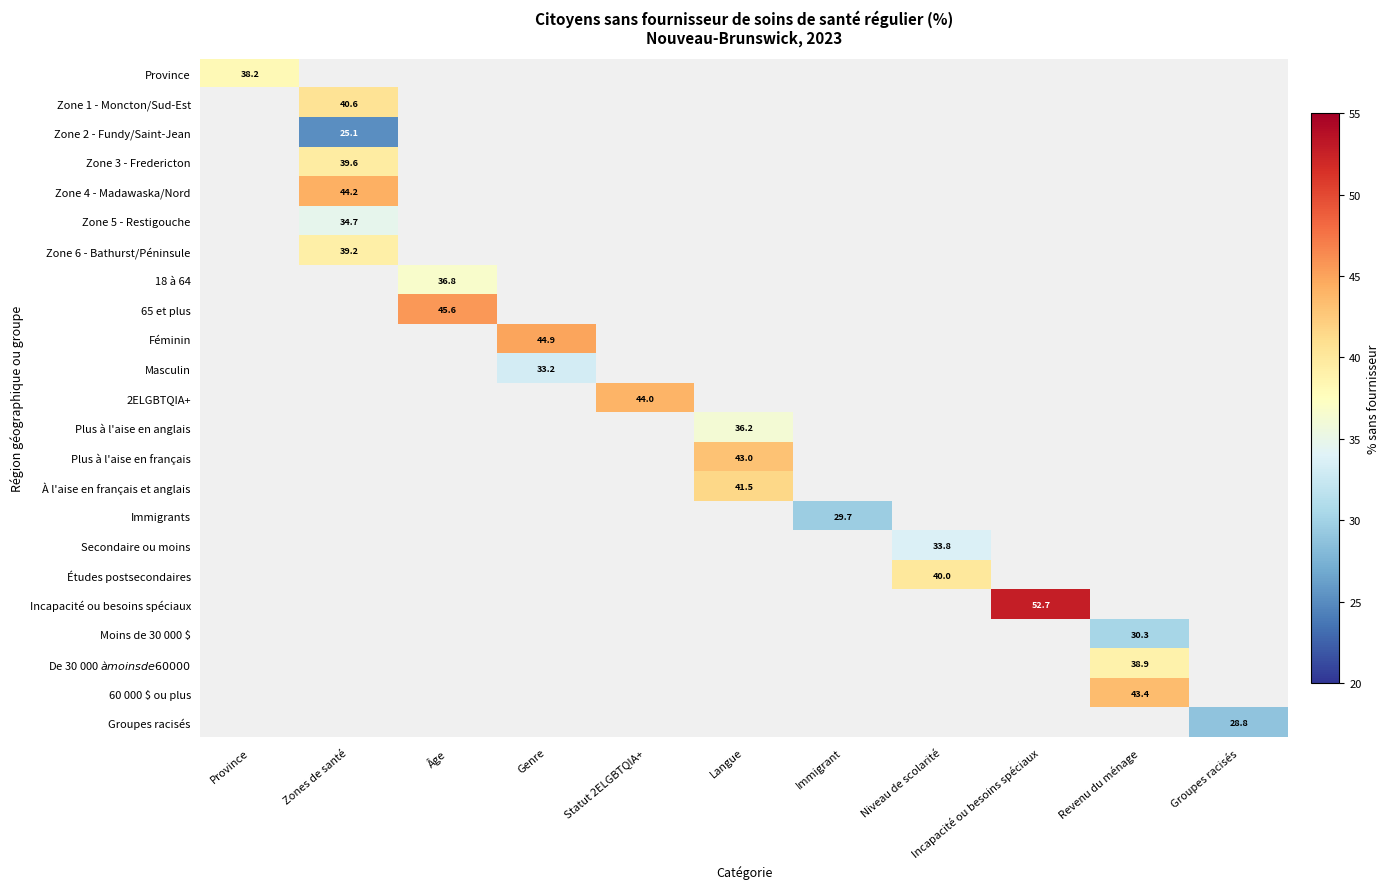

Between Niveau de scolarité and Revenu du ménage, which is larger?

Revenu du ménage